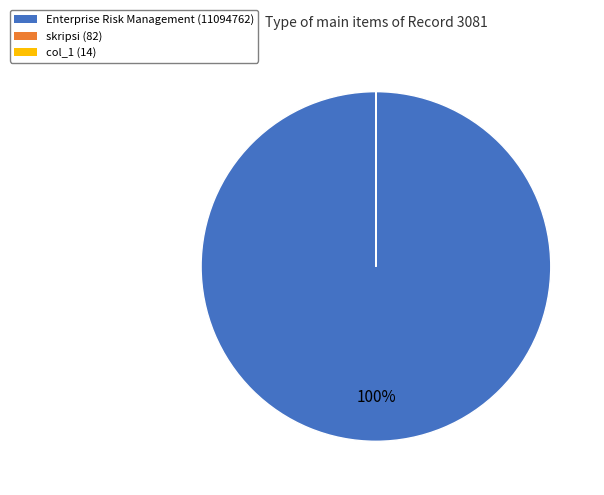

Which category has the biggest portion of the pie?

Enterprise Risk Management